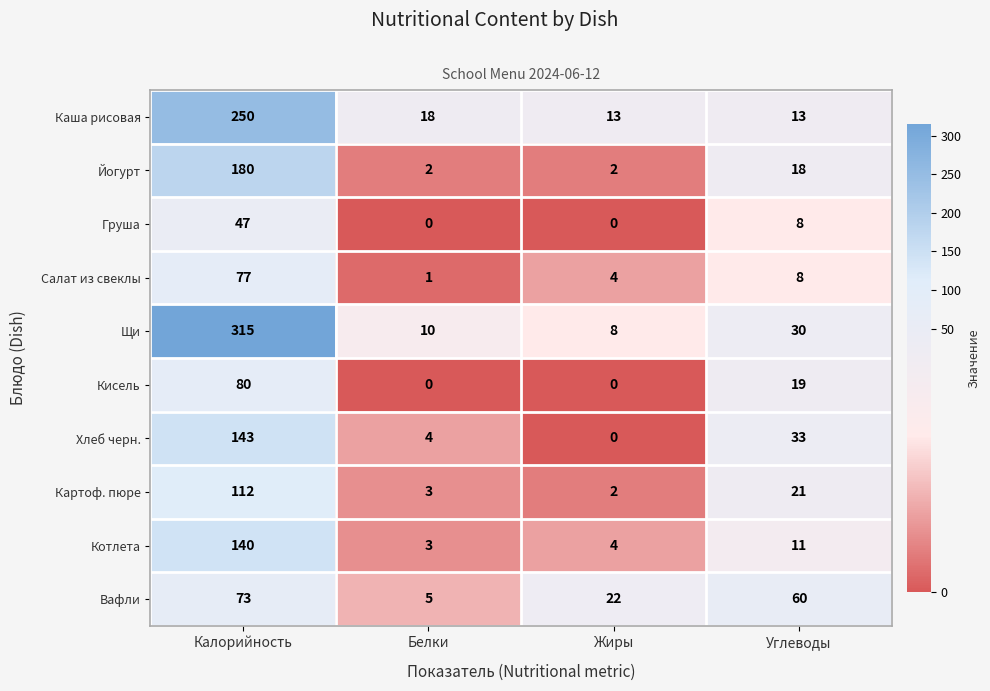

What is the average value of the Кисель series?

25